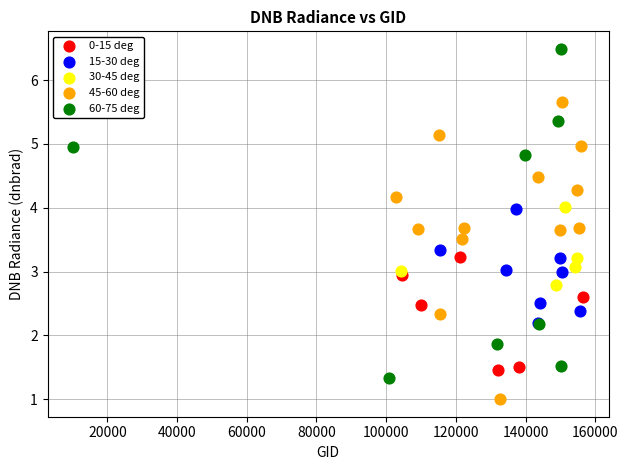

Which series contains the lowest Y value?

45-60 deg